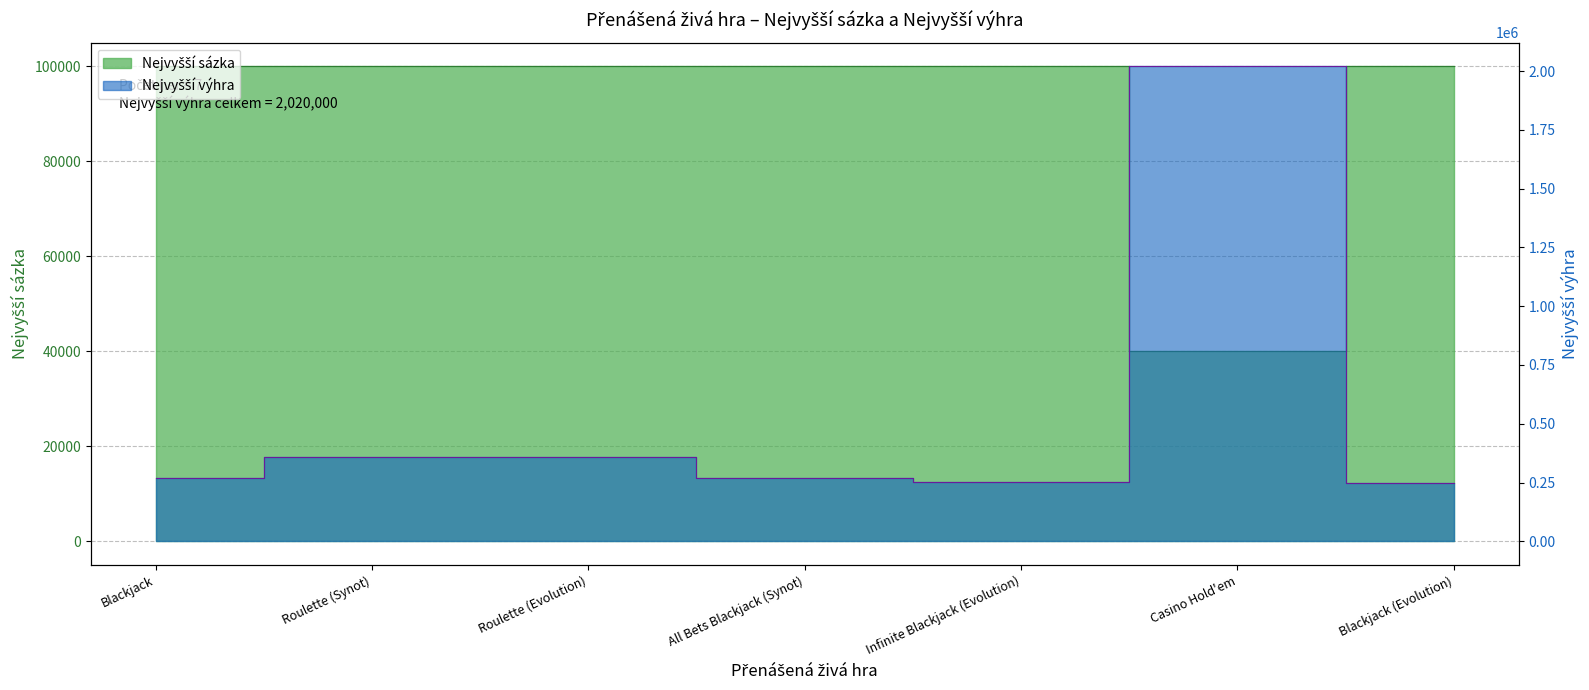

Which category has the lowest value across all series?

Casino Hold'em